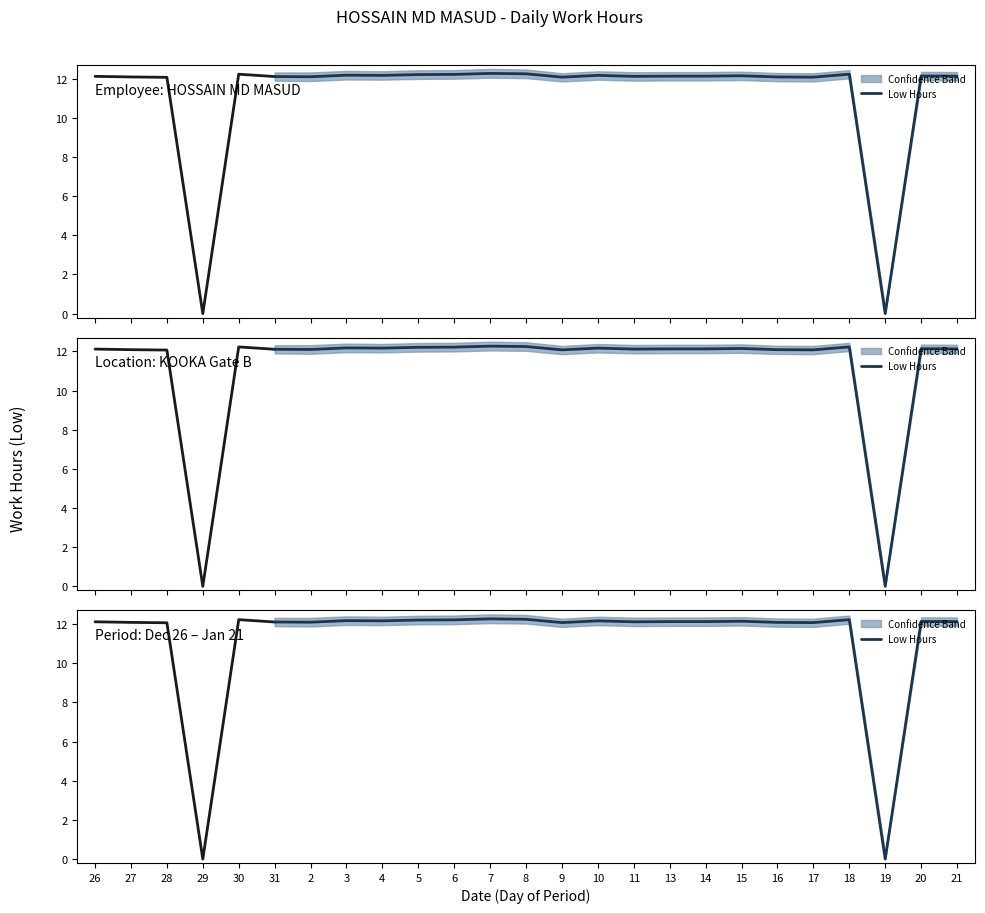

The value at 31 is 12.1. True or false?

True